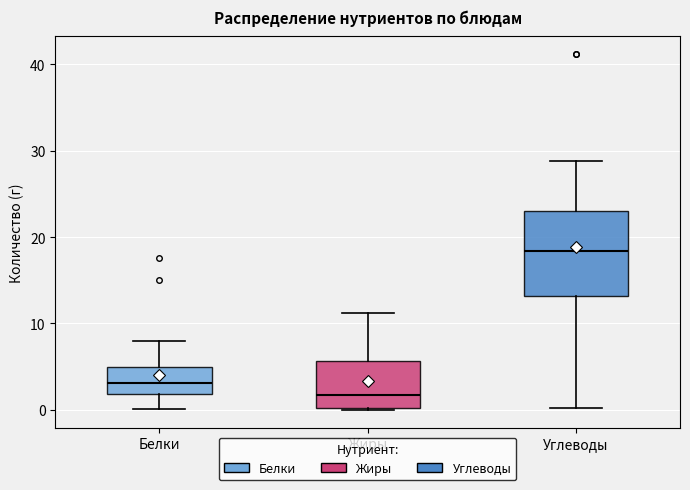

Reading left to right, transcribe this box plot: for each box, give where its median line is, the range the box spans, and where its two whiskers end, as read against the y-axis. The values are not printed on the chart, so give them approximately, as read against the axis.

Белки: median 3, box 2 to 5, whiskers 0 to 8
Жиры: median 2, box 0 to 6, whiskers 0 to 11
Углеводы: median 18, box 13 to 23, whiskers 0 to 29